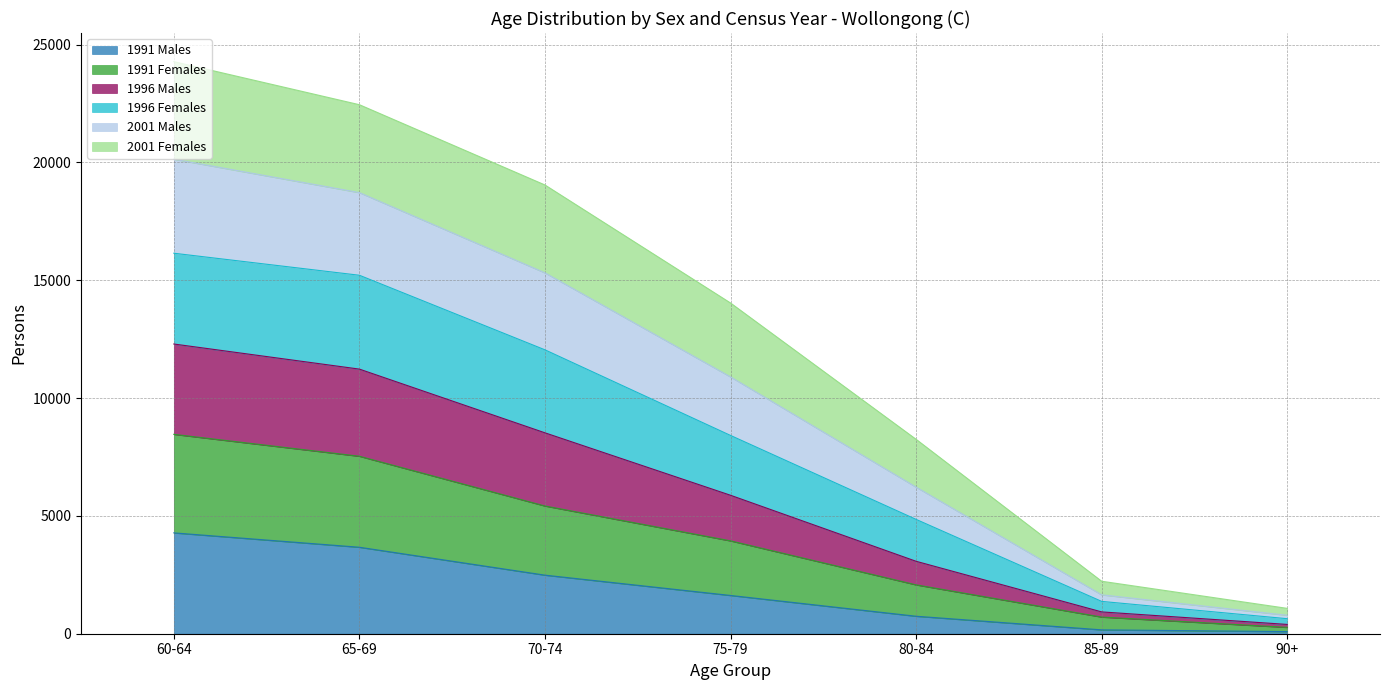

At which label does 1991 Males reach its peak?

60-64